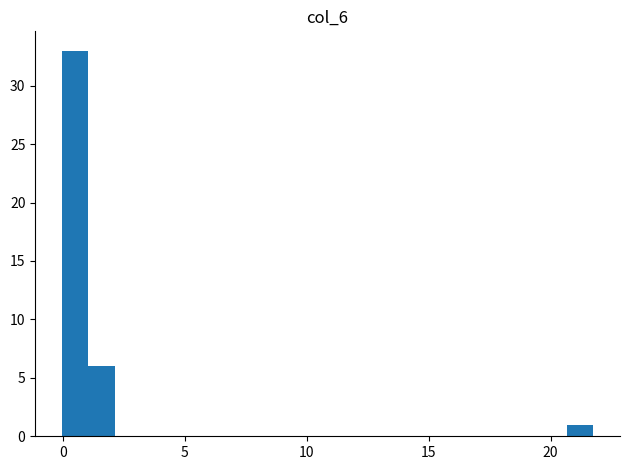

Around what value on the x-axis is the tallest bar? Give the approximate position of its centre, as read against the axis.

0.5